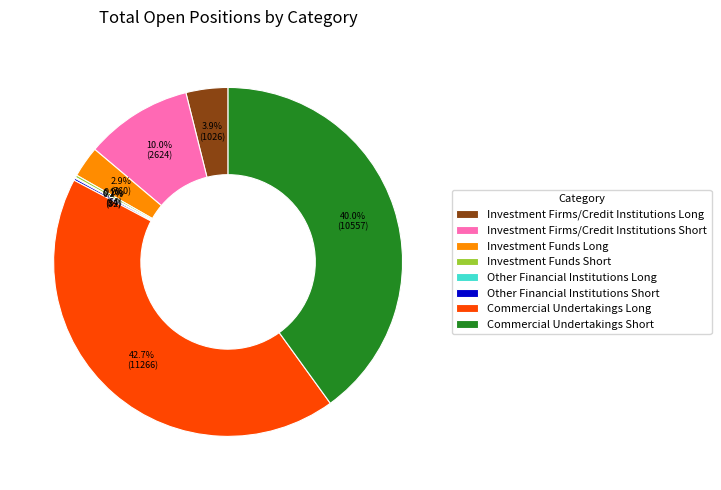

To the nearest percent, what portion does Commercial Undertakings Short represent?

40%